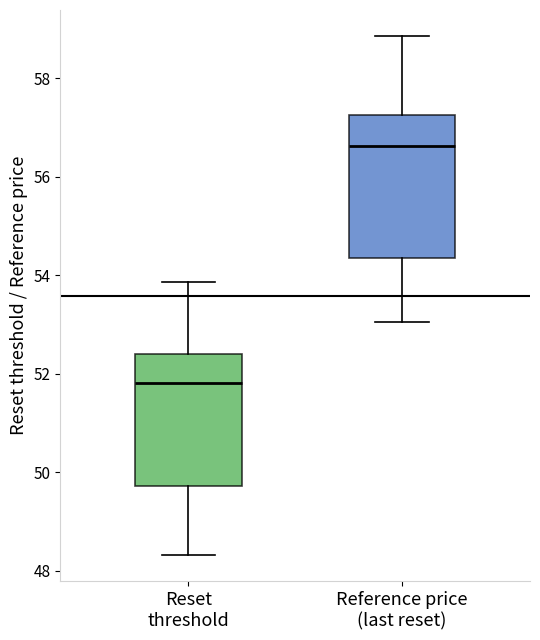

Reading left to right, transcribe this box plot: for each box, give where its median line is, the range the box spans, and where its two whiskers end, as read against the y-axis. The values are not printed on the chart, so give them approximately, as read against the axis.

Reset threshold: median 51.8, box 49.8 to 52.4, whiskers 48.4 to 53.8
Reference price (last reset): median 56.6, box 54.4 to 57.2, whiskers 53.0 to 58.8